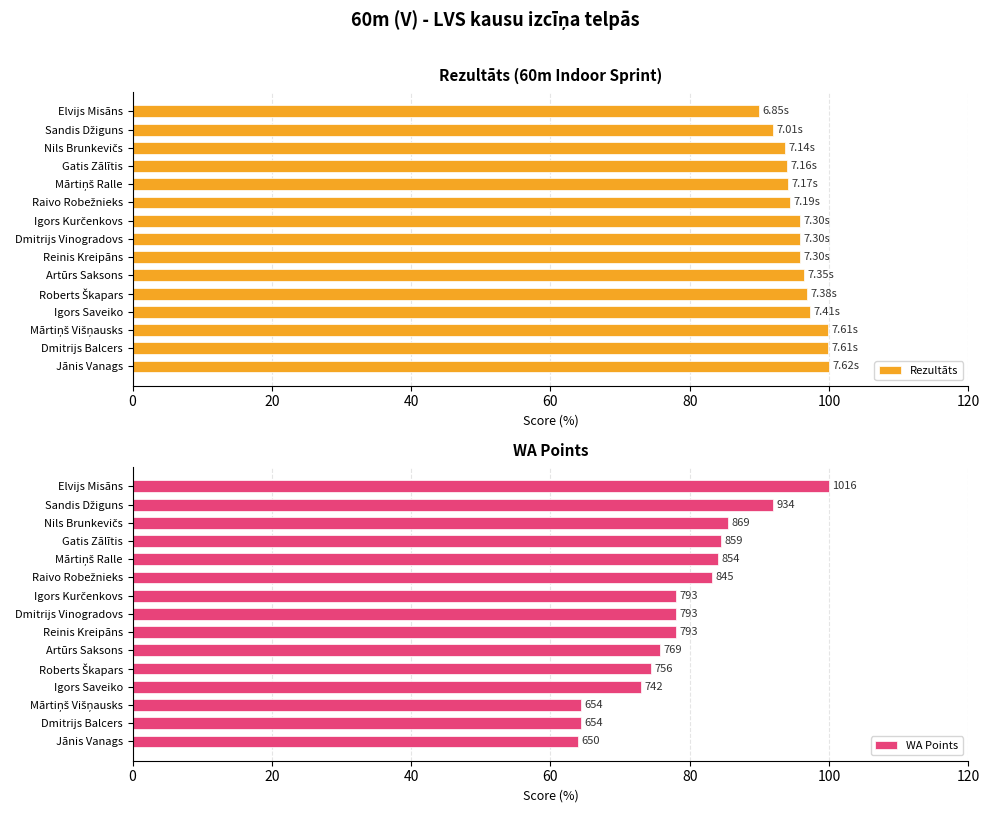

How many bars are there in total?

30